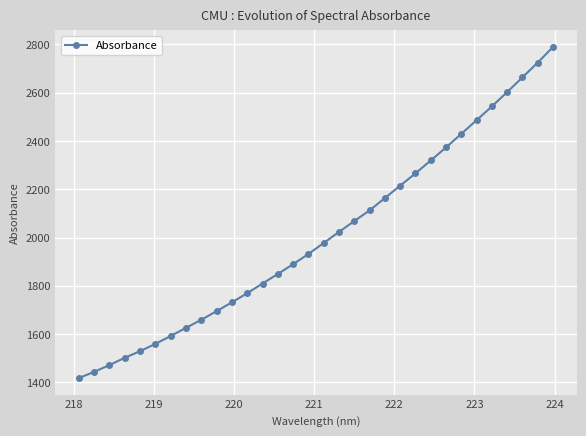

What is the maximum value shown in the chart?

2788.9